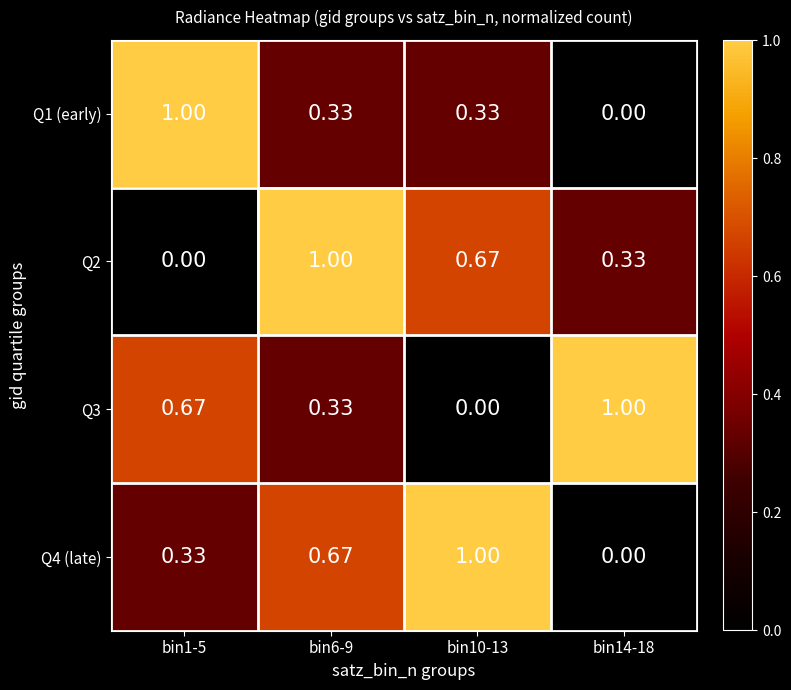

Reading left to right, transcribe all the data shown in this chart.

Q1 (early): bin1-5=1.0	bin6-9=0.3	bin10-13=0.3	bin14-18=0.0
Q2: bin1-5=0.0	bin6-9=1.0	bin10-13=0.7	bin14-18=0.3
Q3: bin1-5=0.7	bin6-9=0.3	bin10-13=0.0	bin14-18=1.0
Q4 (late): bin1-5=0.3	bin6-9=0.7	bin10-13=1.0	bin14-18=0.0